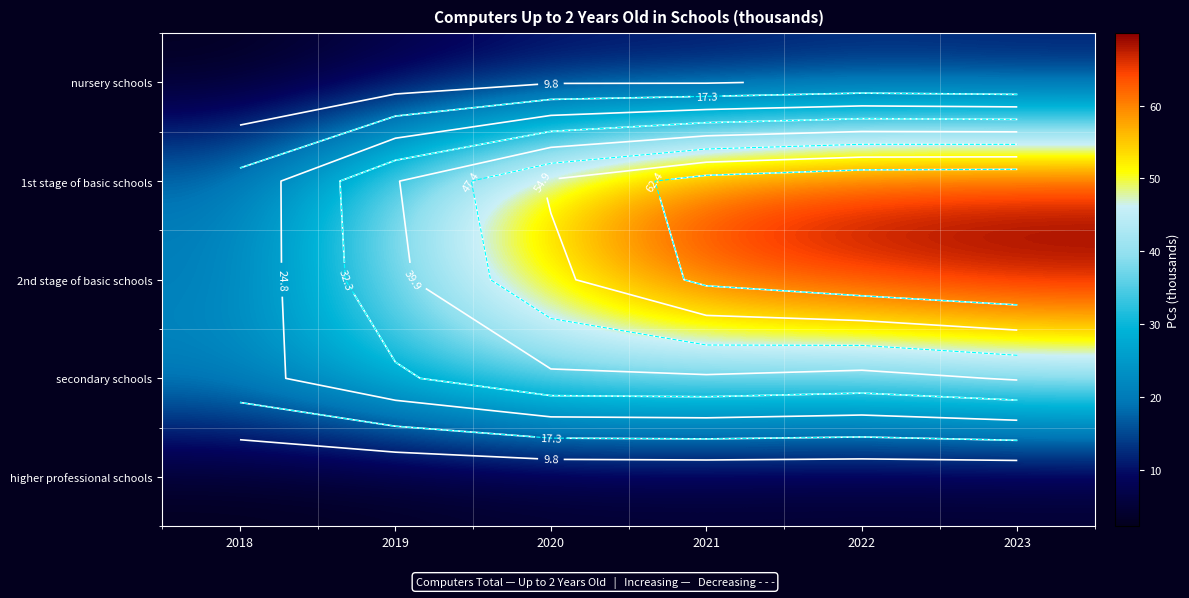

The value of nursery schools at 2022 is 14.9. True or false?

False